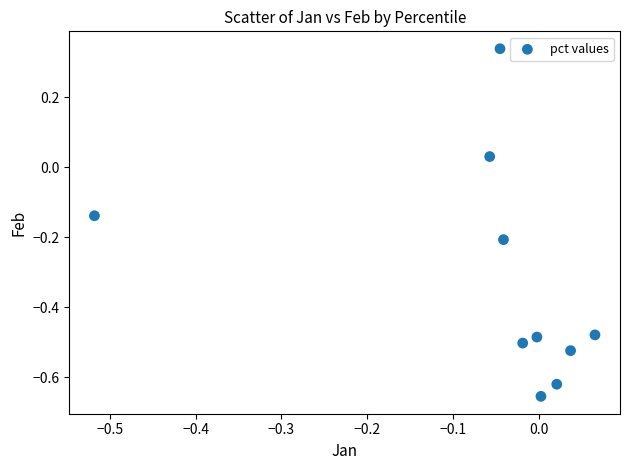

What is the range of X values (max minus min)?

0.6